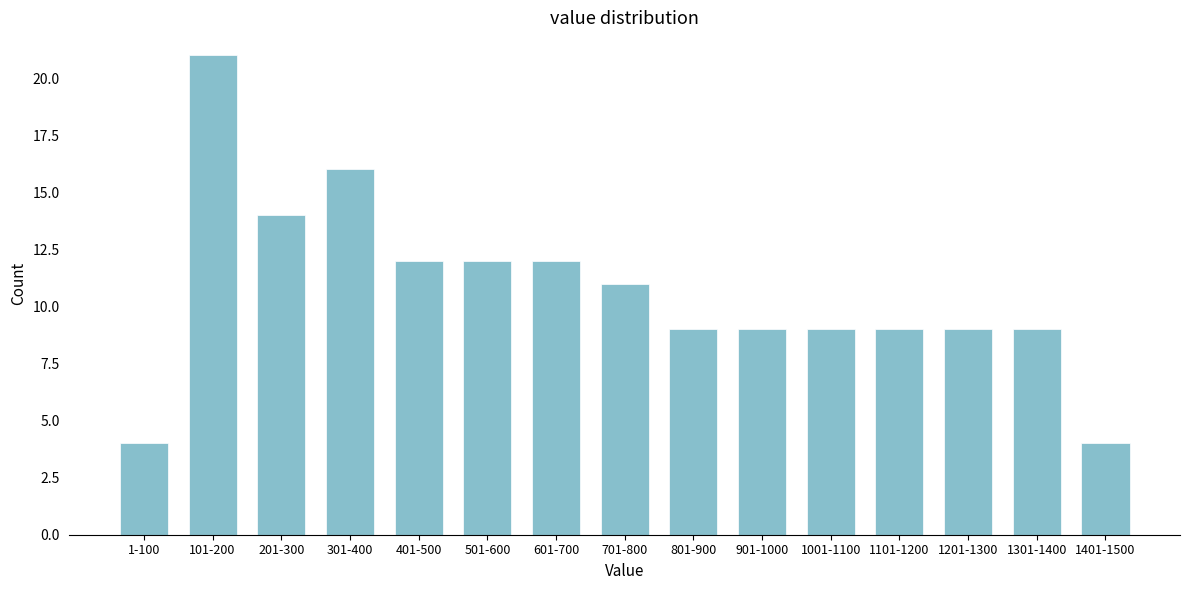

Reading right to left, list all the values displayed in this chart.

4	9	9	9	9	9	9	11	12	12	12	16	14	21	4